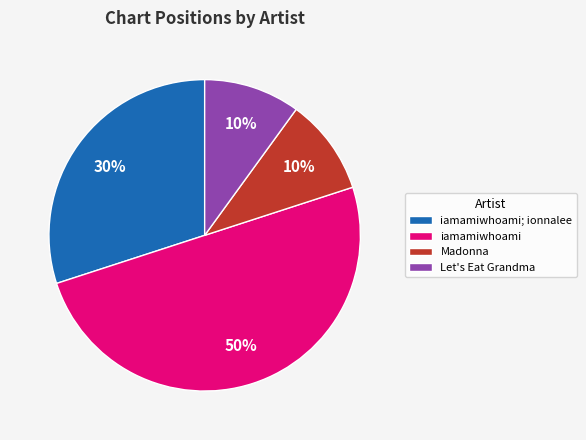

How many slices are in this pie chart?

4